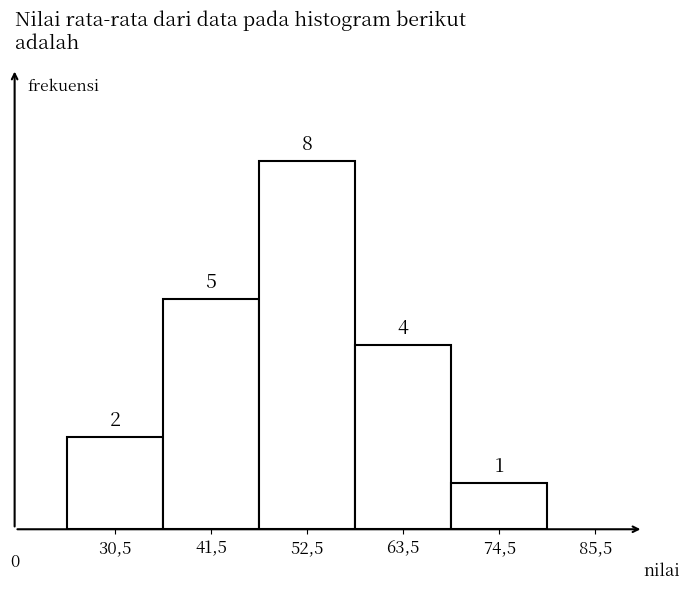

Reading right to left, transcribe all the data shown in this chart.

1	4	8	5	2